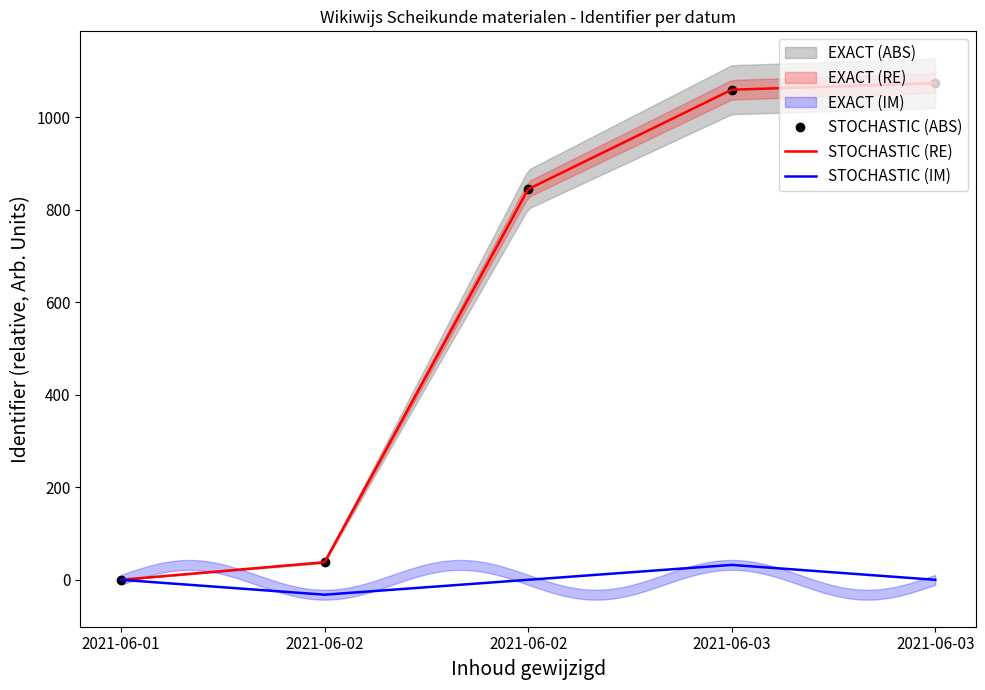

Where is STOCHASTIC (ABS) nearest to the value 536?

2021-06-02